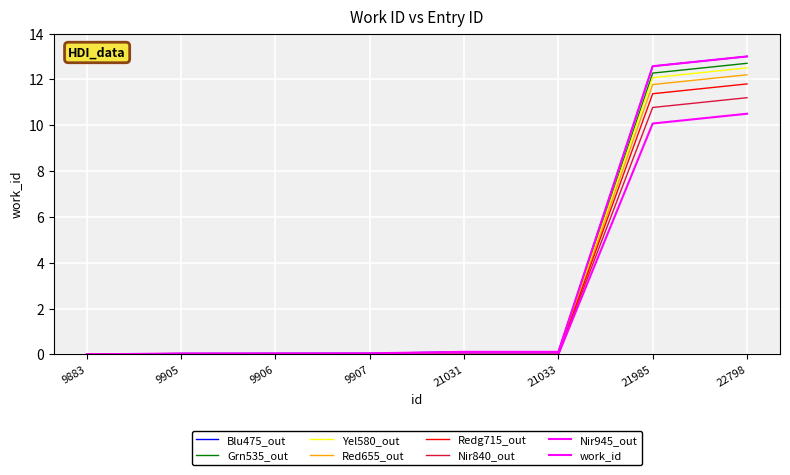

Does the chart have visible grid lines?

Yes